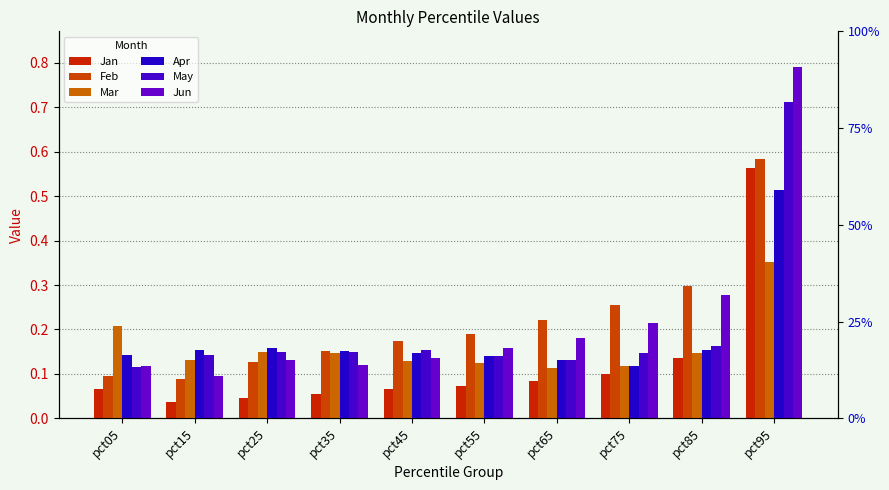

Does the chart contain stacked bars?

No